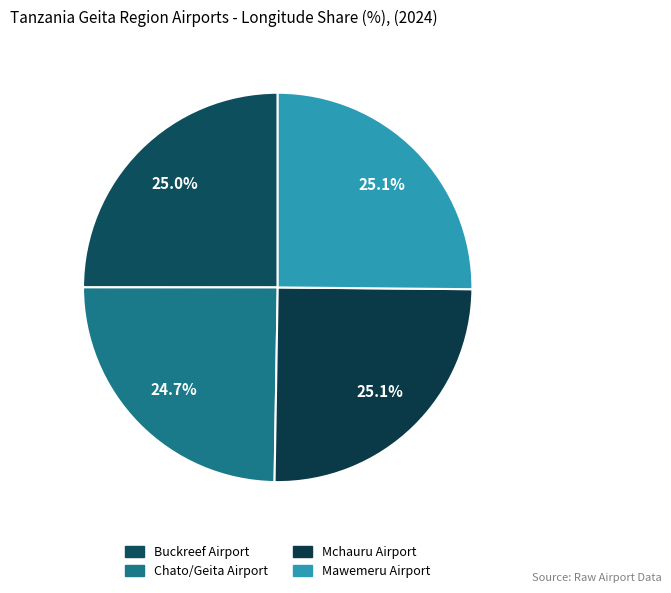

To the nearest percent, what percentage of the pie is Chato/Geita Airport?

25%